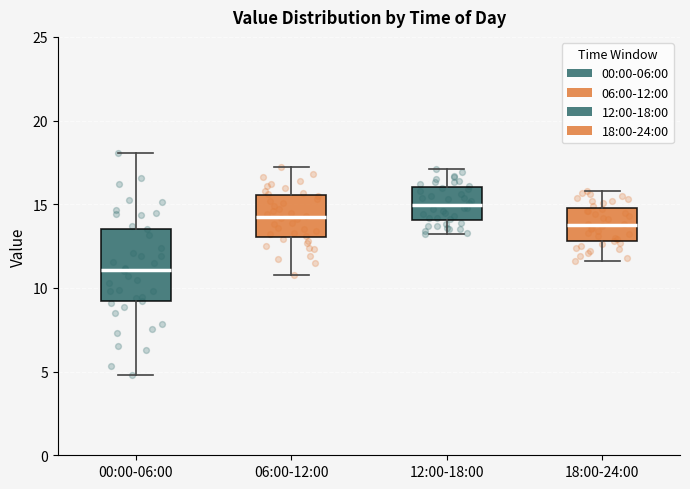

Reading left to right, transcribe this box plot: for each box, give where its median line is, the range the box spans, and where its two whiskers end, as read against the y-axis. The values are not printed on the chart, so give them approximately, as read against the axis.

00:00-06:00: median 11.0, box 9.0 to 13.5, whiskers 5.0 to 18.0
06:00-12:00: median 14.5, box 13.0 to 15.5, whiskers 11.0 to 17.0
12:00-18:00: median 15.0, box 14.0 to 16.0, whiskers 13.0 to 17.0
18:00-24:00: median 14.0, box 13.0 to 15.0, whiskers 11.5 to 16.0